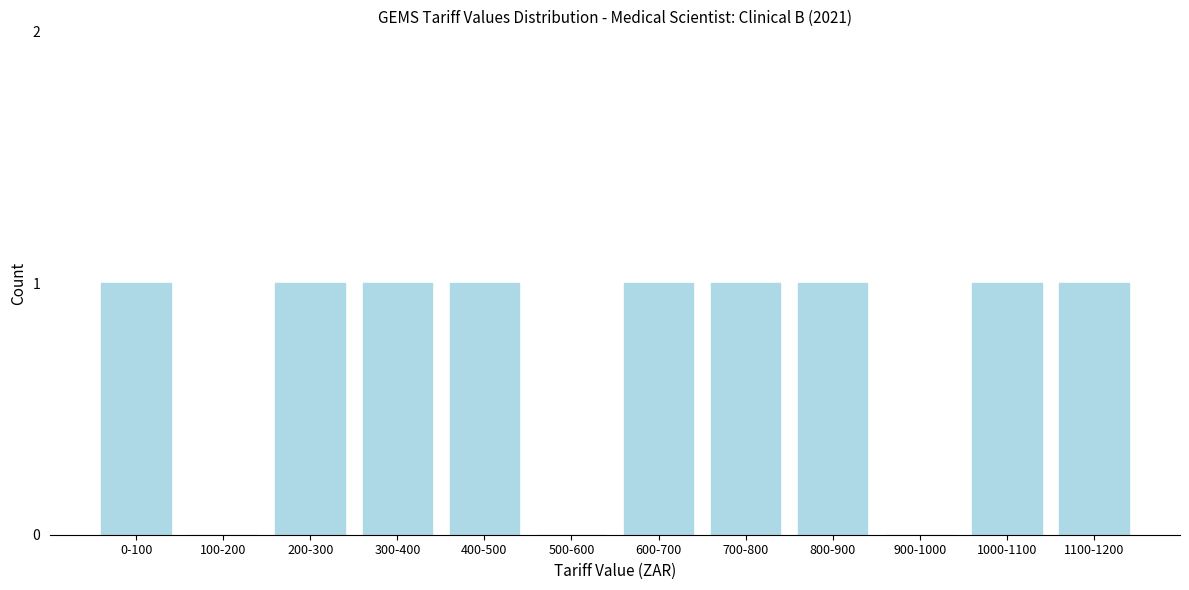

Reading left to right, list all the values displayed in this chart.

0-100=1	100-200=0	200-300=1	300-400=1	400-500=1	500-600=0	600-700=1	700-800=1	800-900=1	900-1000=0	1000-1100=1	1100-1200=1